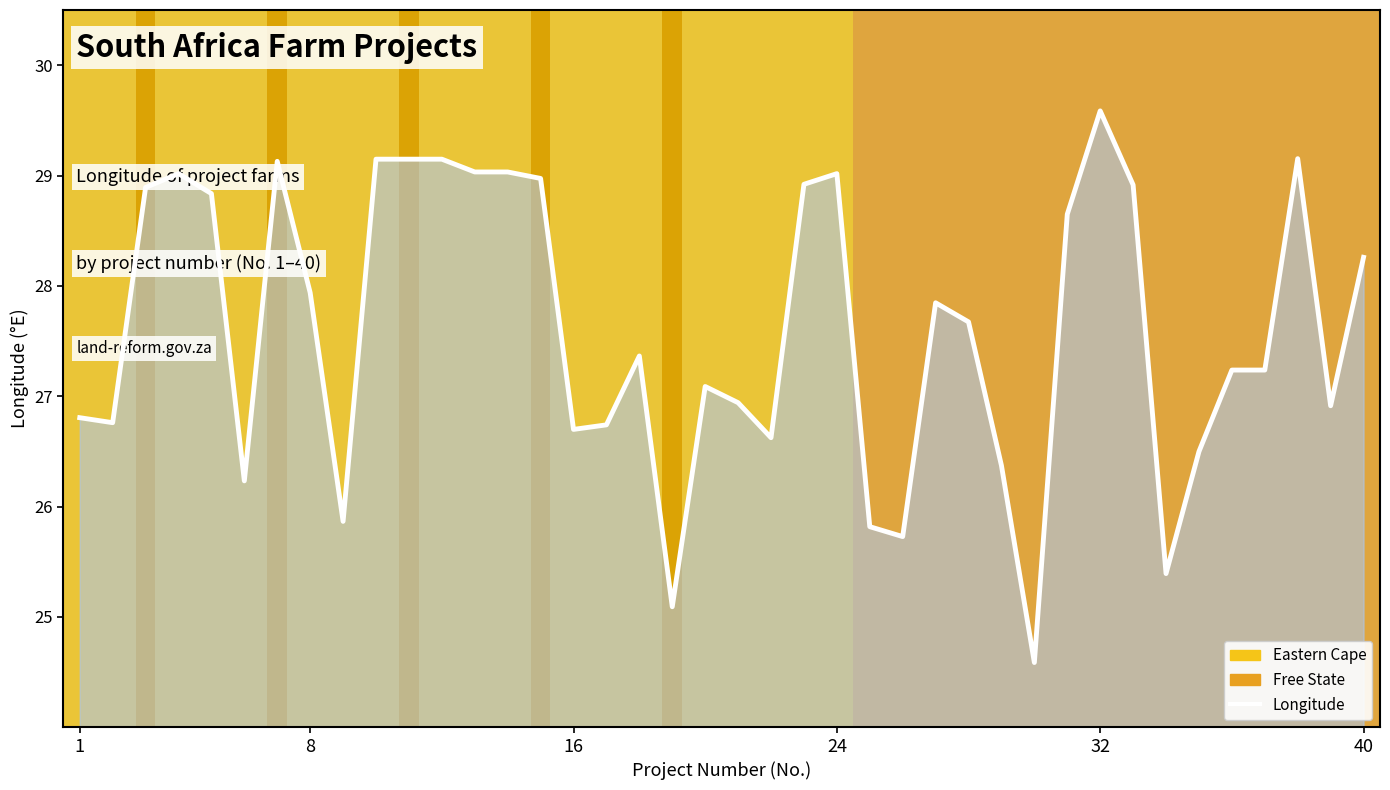

Is it true that the value at 24 is 14.4?

False